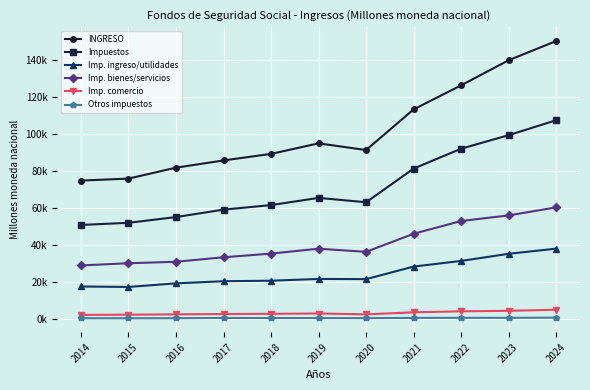

List the series in order of their peak value, lowest first.

Otros impuestos, Imp. comercio, Imp. ingreso/utilidades, Imp. bienes/servicios, Impuestos, INGRESO